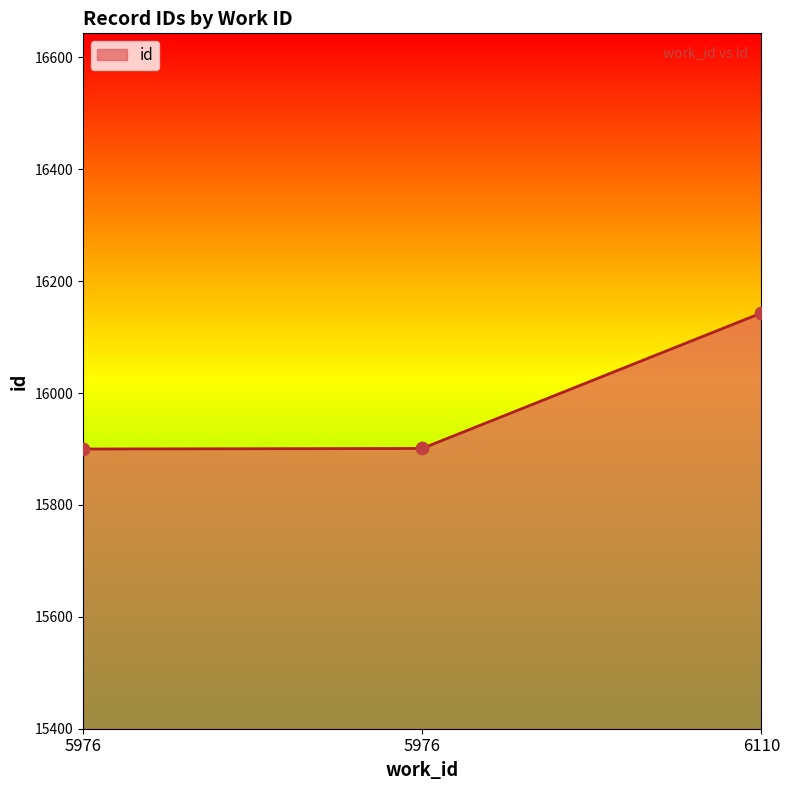

What is the change in value from 5976 to 5976?

+1